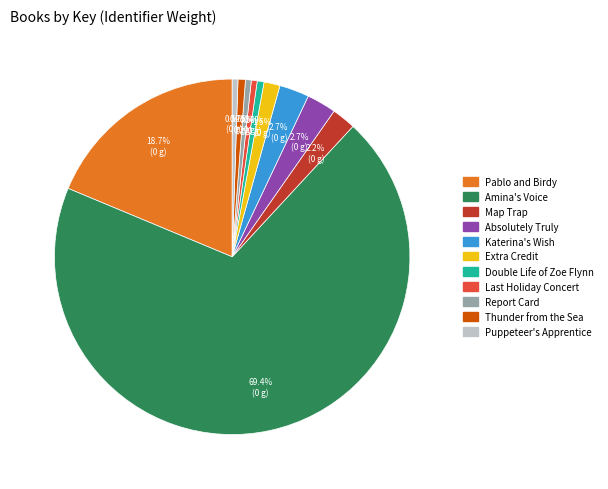

Which has a higher value, Double Life of Zoe Flynn or Pablo and Birdy?

Pablo and Birdy